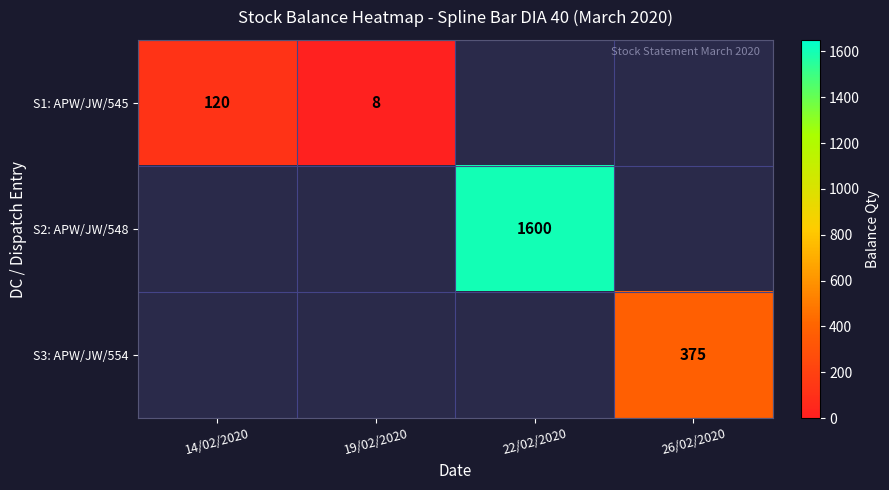

The S2: APW/JW/548 series shows 366 at 22/02/2020. True or false?

False